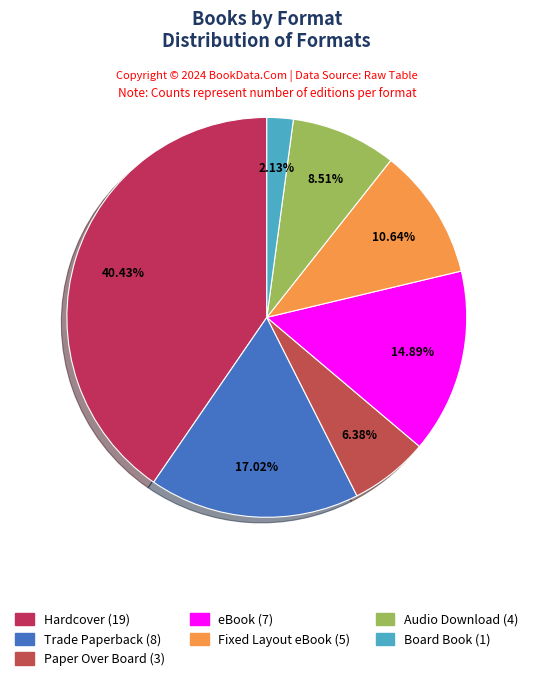

Is it true that eBook is 15% of the pie?

True